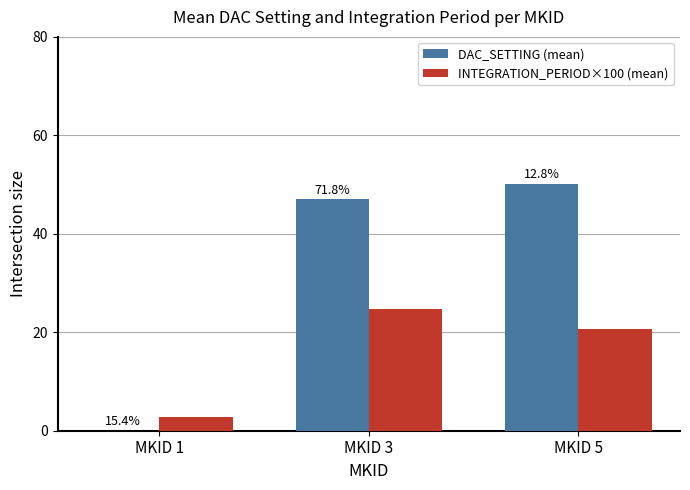

Is it true that INTEGRATION_PERIOD×100 (mean) equals 35.1 at MKID 5?

False